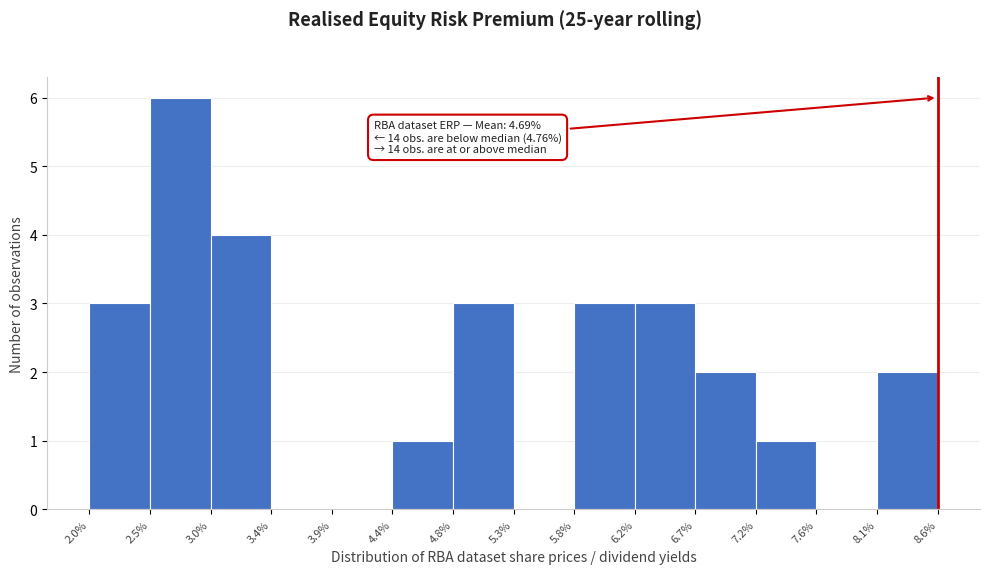

Over which range of the x-axis is the bar tallest?

2.5% to 3.0%